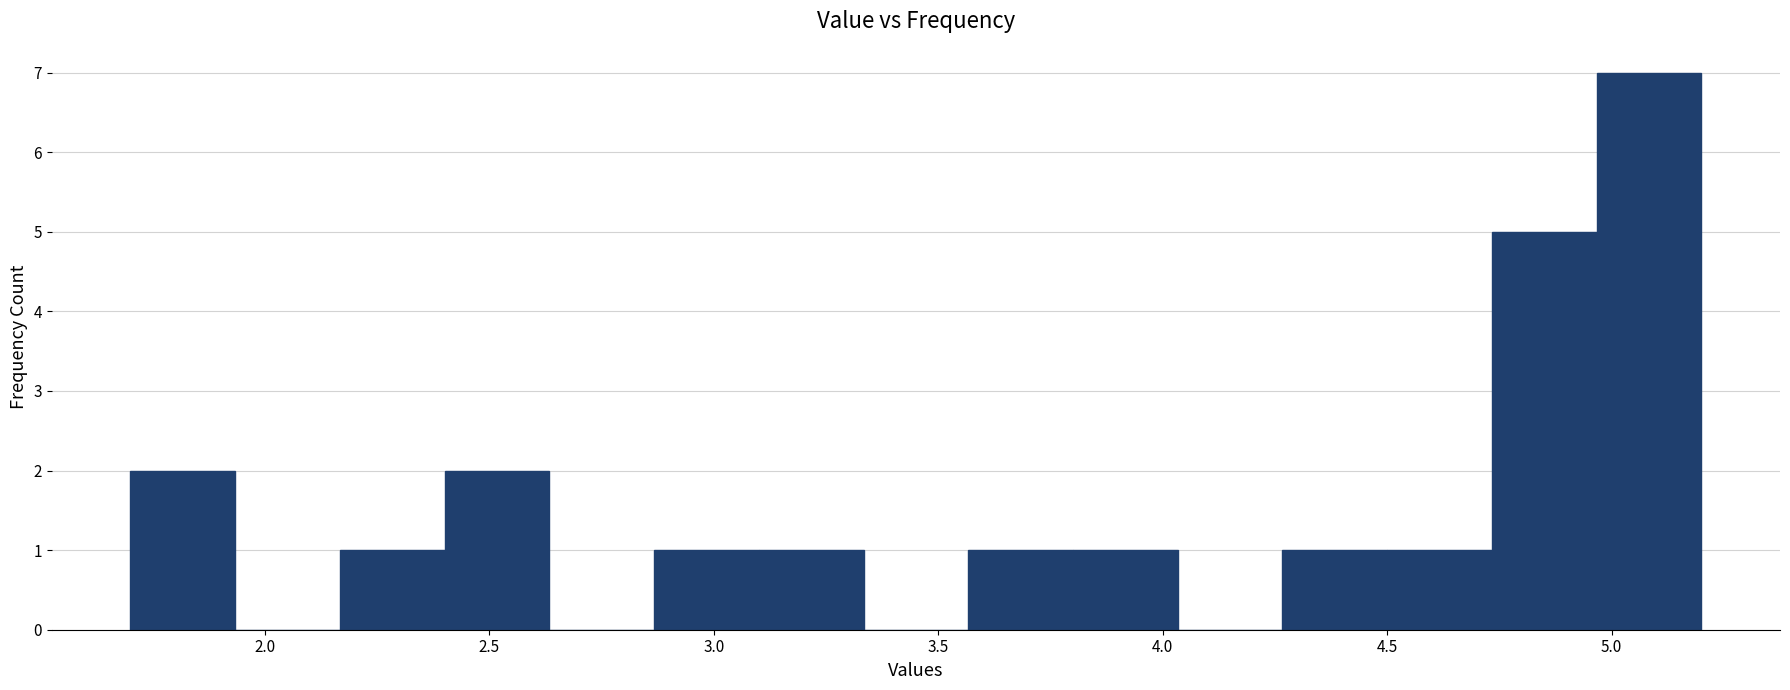

How tall is the bar that spans 4.75 to 4.95 on the x-axis? Neither the bar edges nor the heights are printed on the chart, so give them approximately, as read against the axes.

5